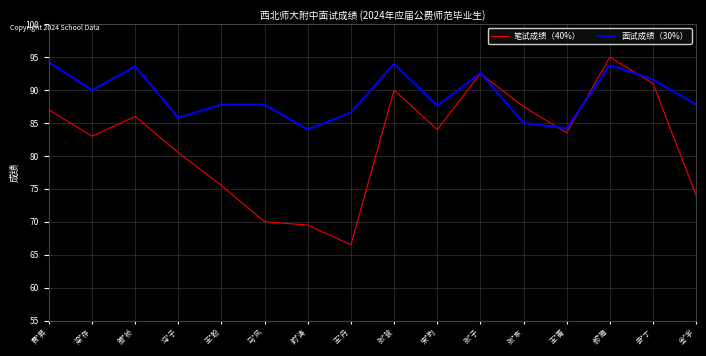

Rank the categories by 笔试成绩（40%） value from highest to lowest.

郝*腾, 张*子, 尹*丁, 张*骏, 张*东, 费*昇, 滕*祯, 宋*昀, 王*菁, 梁*存, 冯*子, 王*盼, 金*宇, 马*凤, 韵*涛, 王*丹